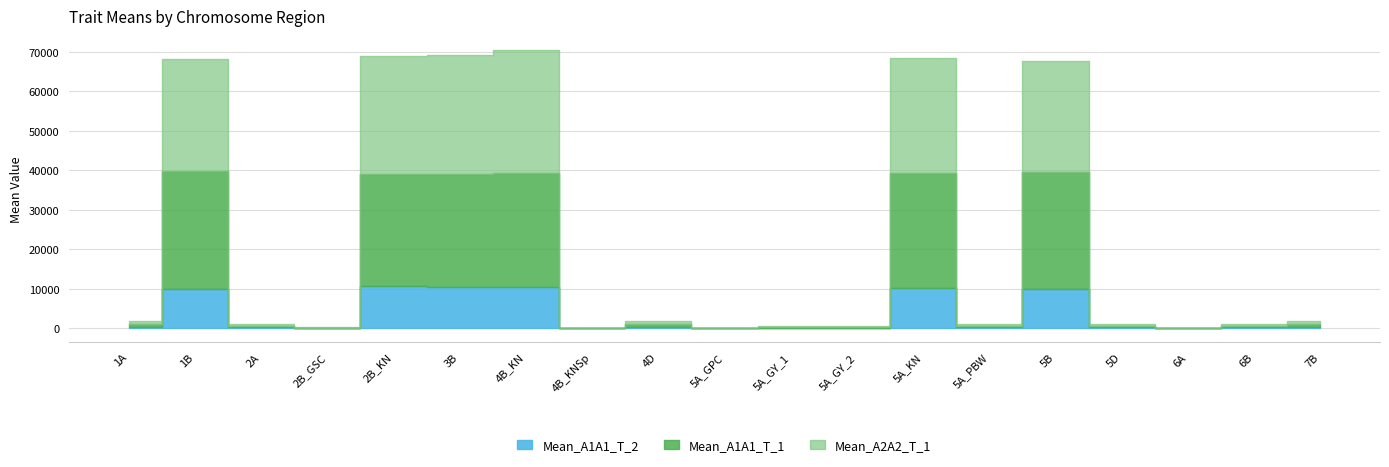

What are all the series names shown in the legend?

Mean_A1A1_T_1, Mean_A2A2_T_1, Mean_A1A1_T_2